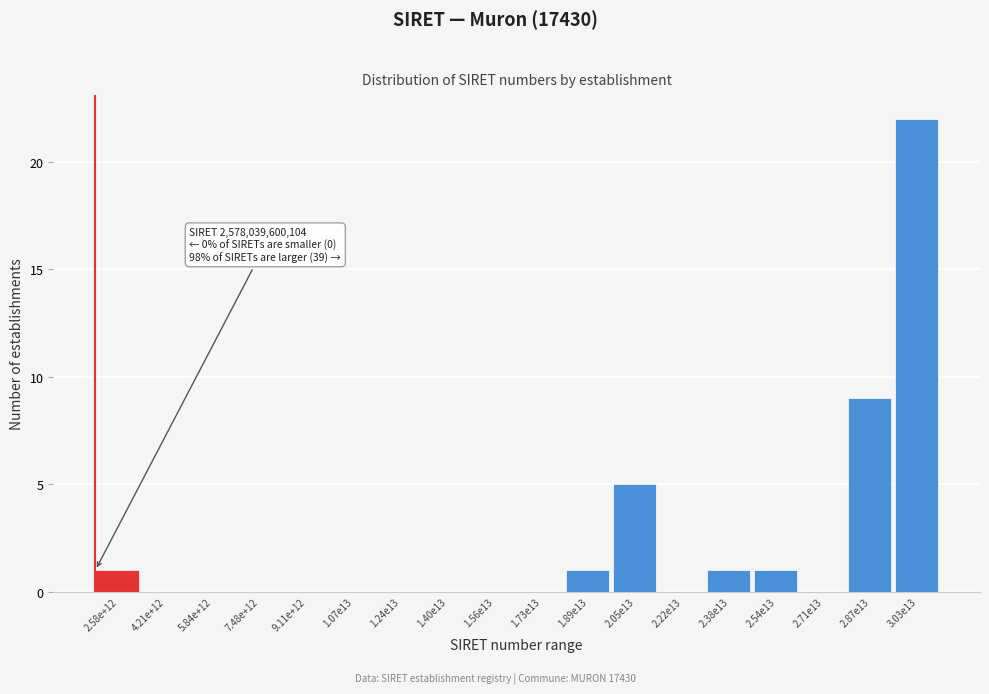

Reading left to right, transcribe all the data shown in this chart.

2.58e+12=1	4.21e+12=0	5.84e+12=0	7.48e+12=0	9.11e+12=0	1.07e13=0	1.24e13=0	1.40e13=0	1.56e13=0	1.73e13=0	1.89e13=1	2.05e13=5	2.22e13=0	2.38e13=1	2.54e13=1	2.71e13=0	2.87e13=9	3.03e13=22